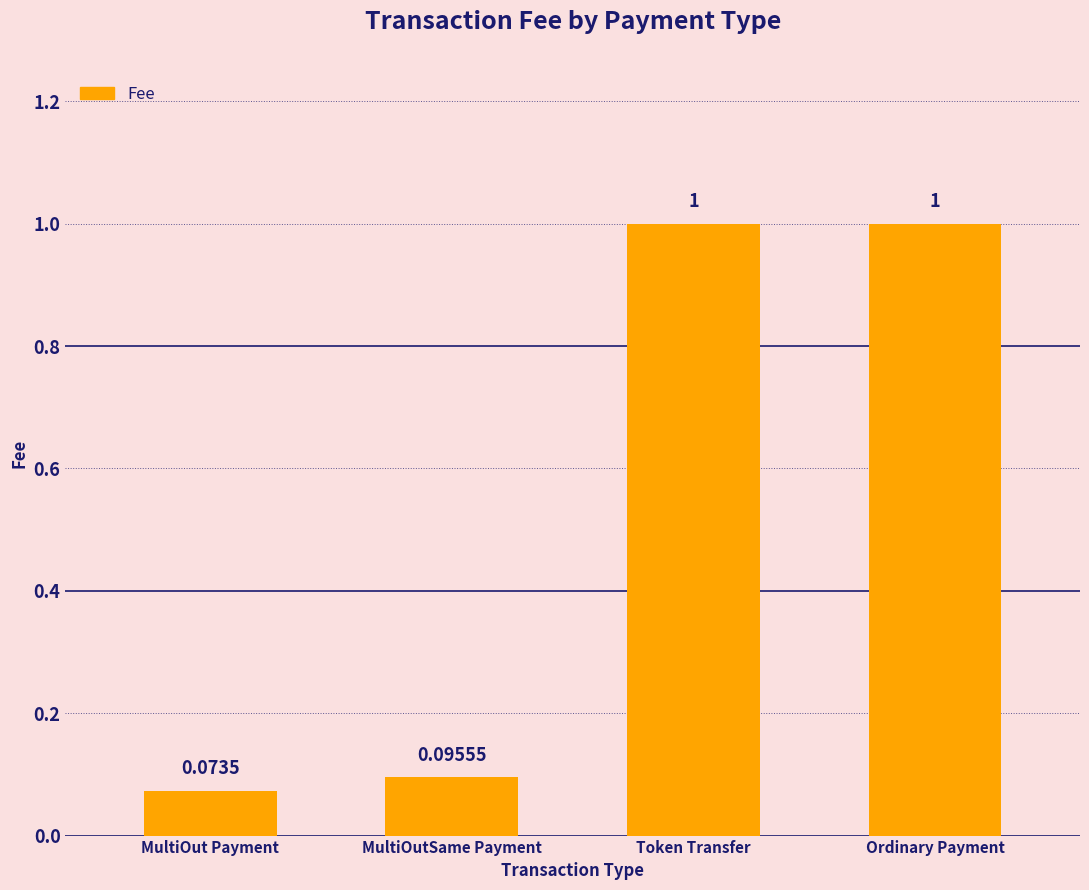

What is the average value?

0.5